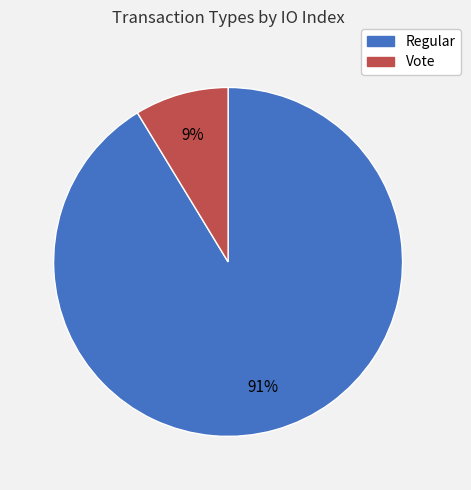

Between Regular and Vote, which is larger?

Regular